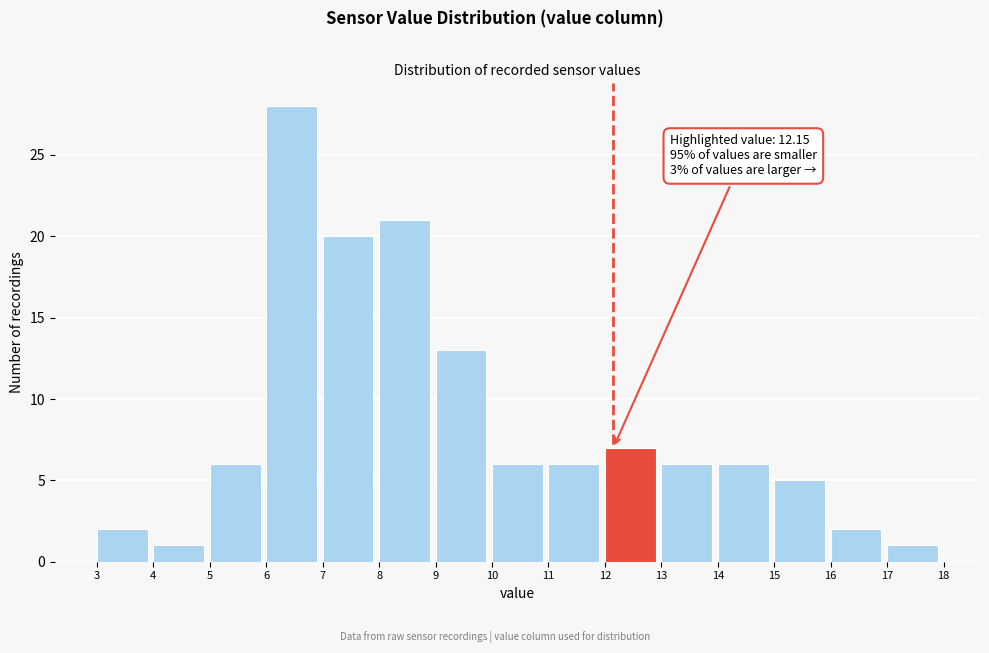

Over which range of the x-axis is the bar tallest?

6 to 7